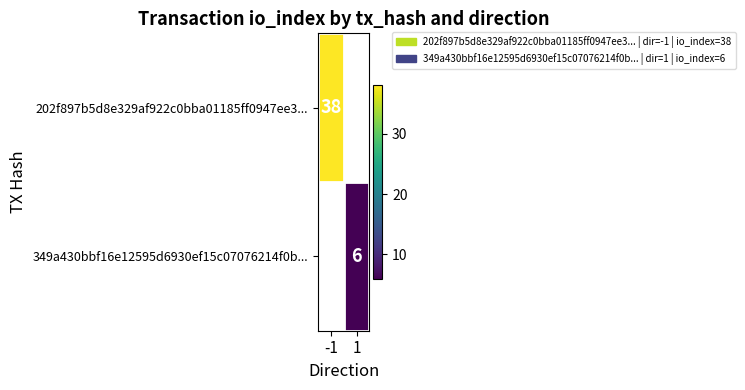

The value of 349a430bbf16e12595d6930ef15c07076214f0b... at 1 is 6. True or false?

True